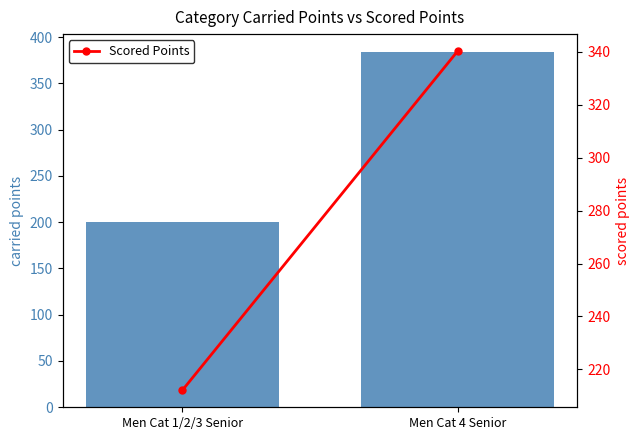

What position from the right is Men Cat 1/2/3 Senior?

2